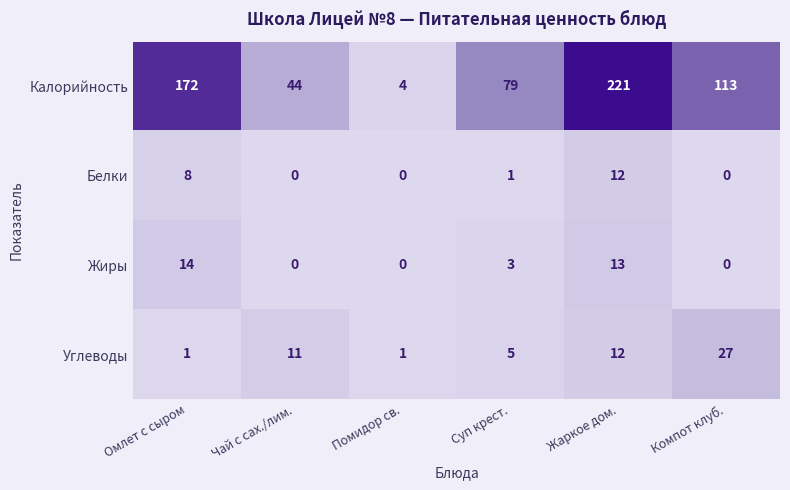

The value of Белки at Компот клуб. is -6. True or false?

False